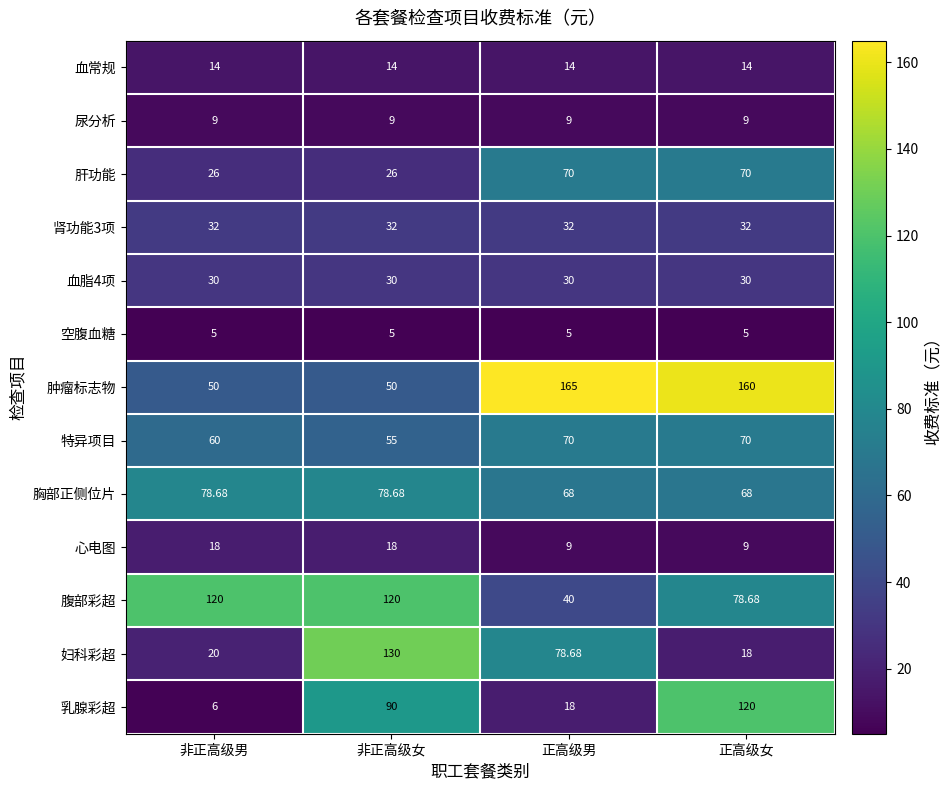

Which category has the highest value in the 乳腺彩超 series?

正高级女